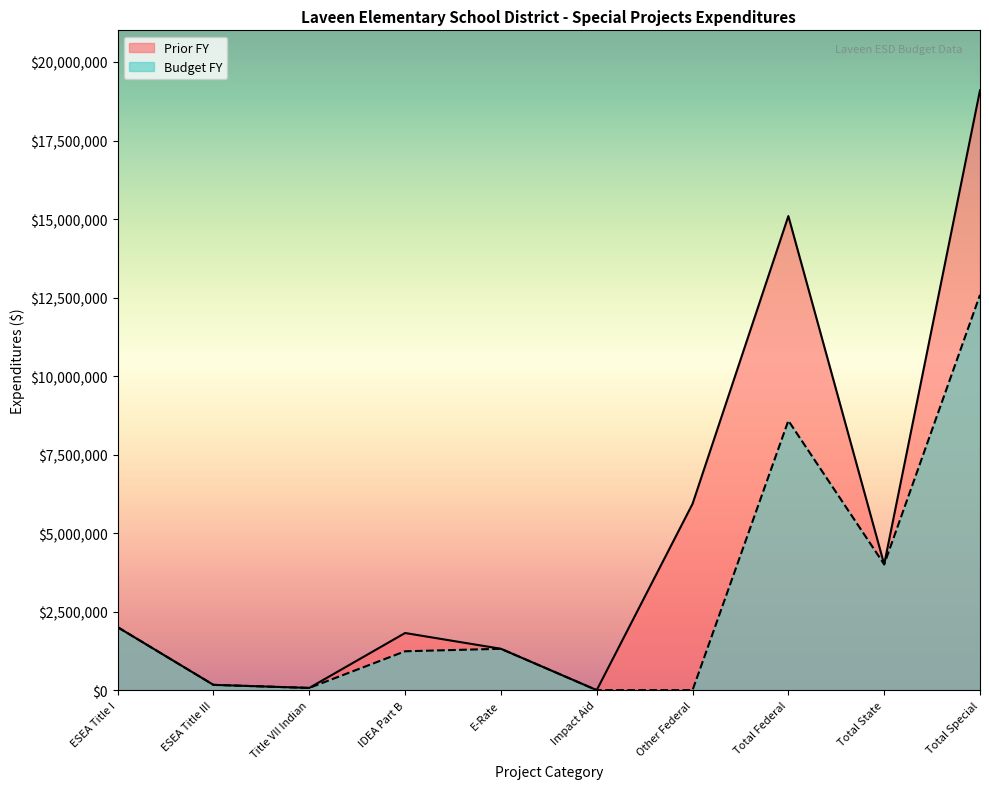

What is the label of the 5th point from the right?

Impact Aid